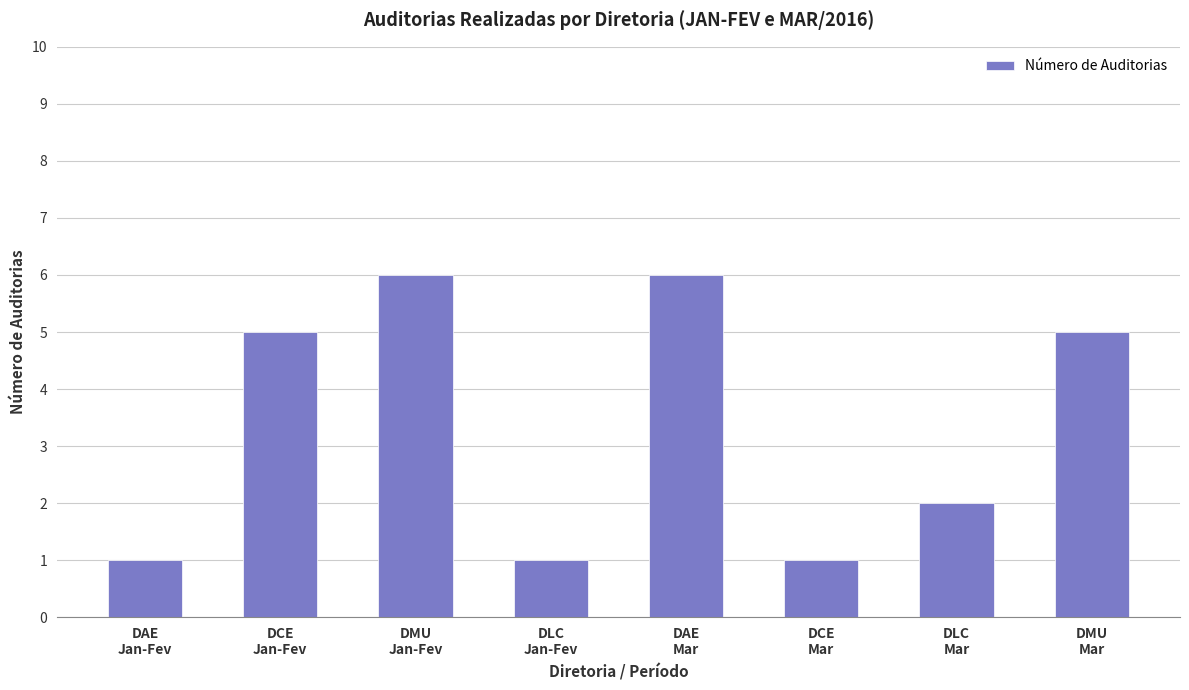

What is the difference between the second highest and second lowest values?

5